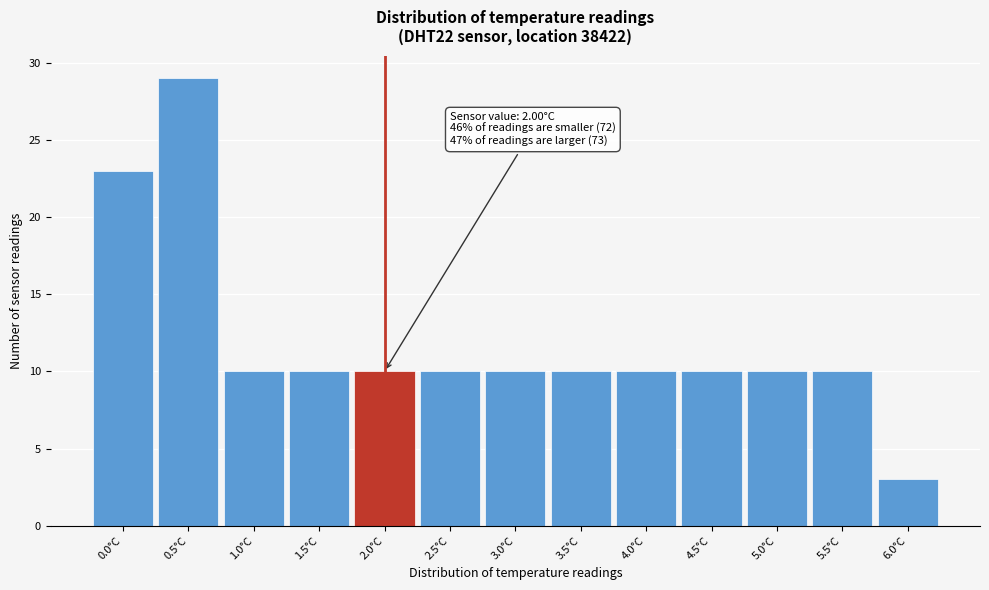

Which range on the x-axis has the tallest bar?

0.25 to 0.75